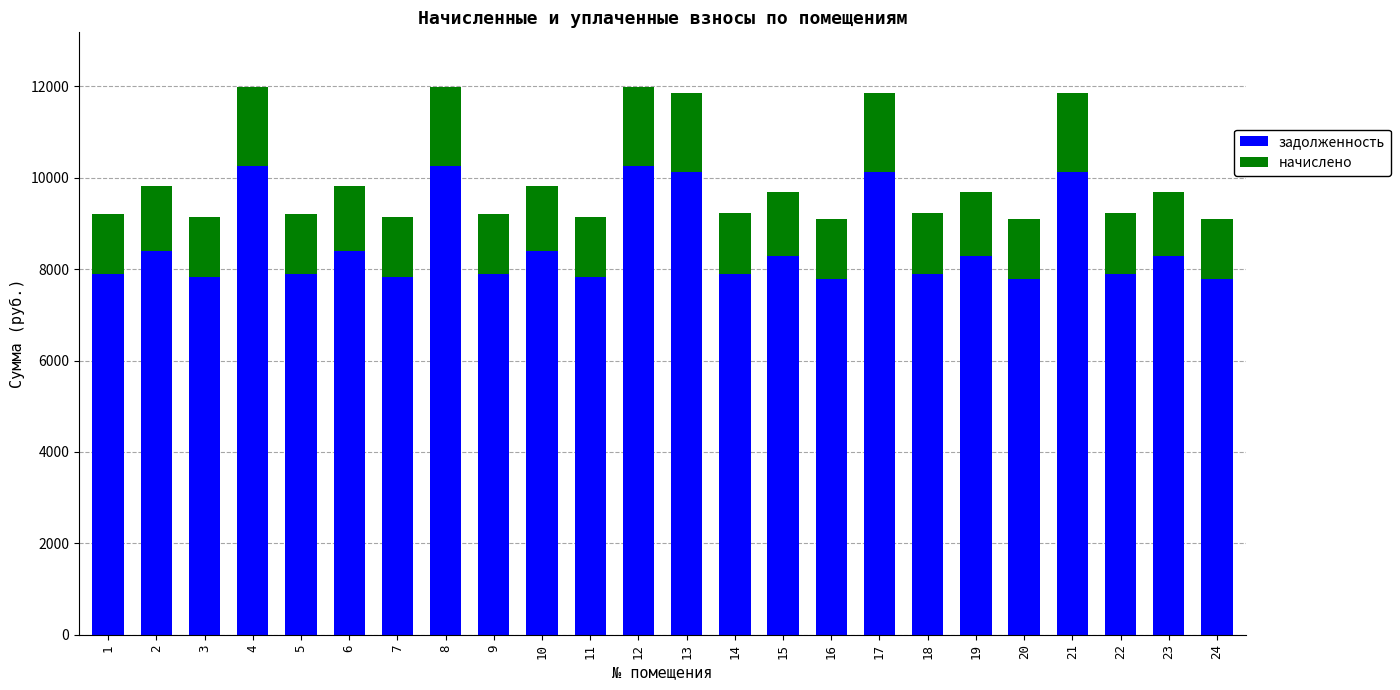

What is the minimum value for задолженность?

7789.4